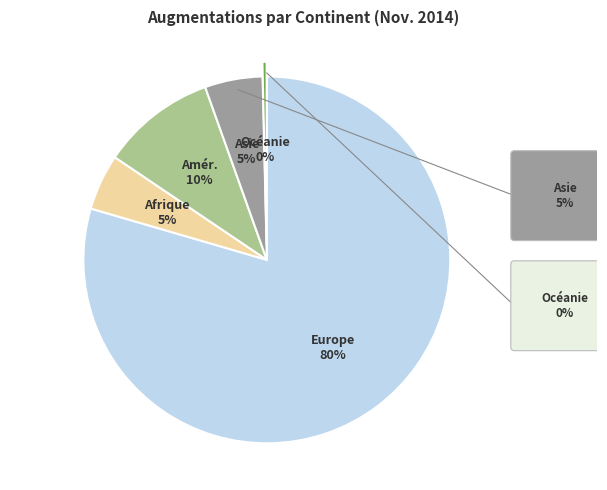

To the nearest percent, what is the average slice percentage?

20%